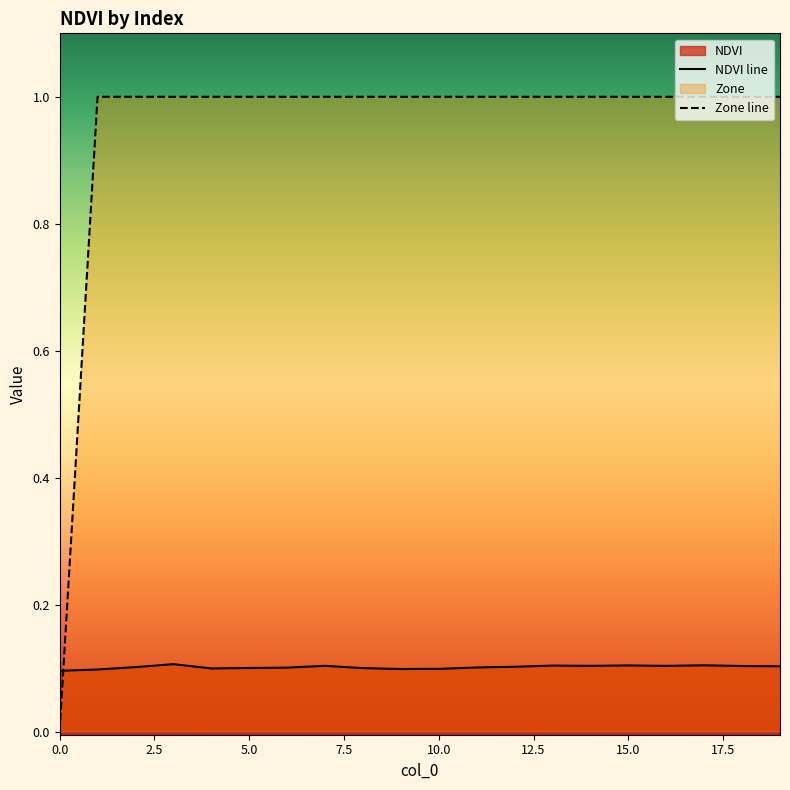

Is it true that Zone equals 1.0 at 4?

True